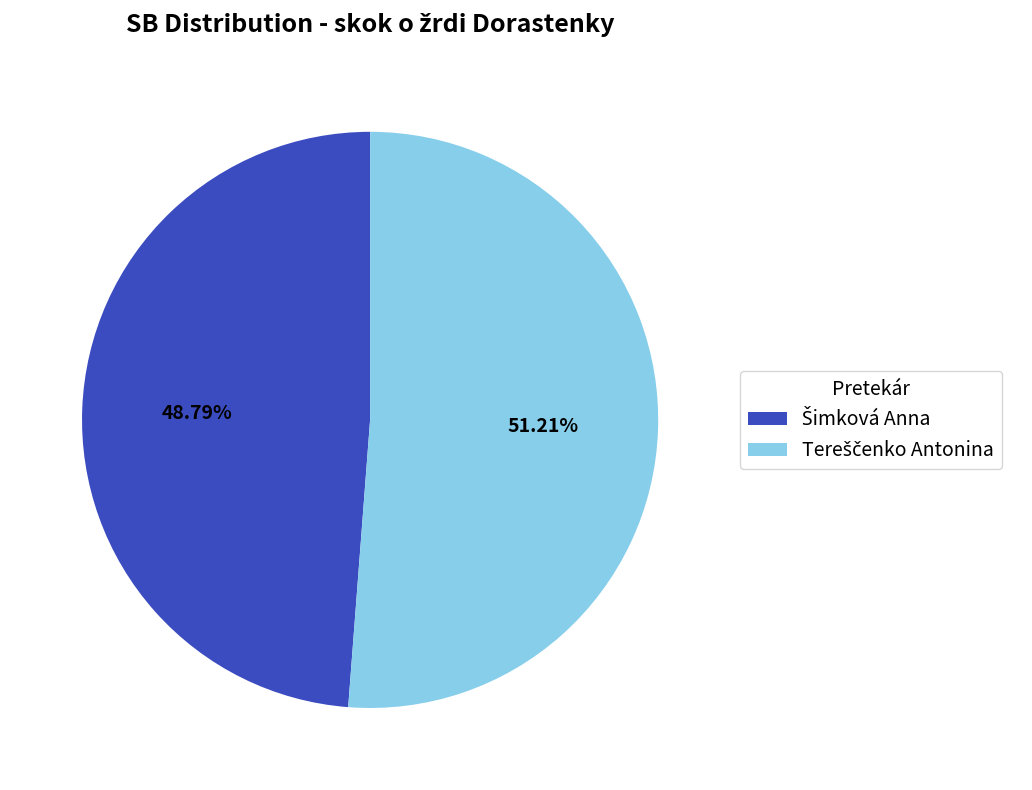

To the nearest percent, what is the average slice percentage?

50%